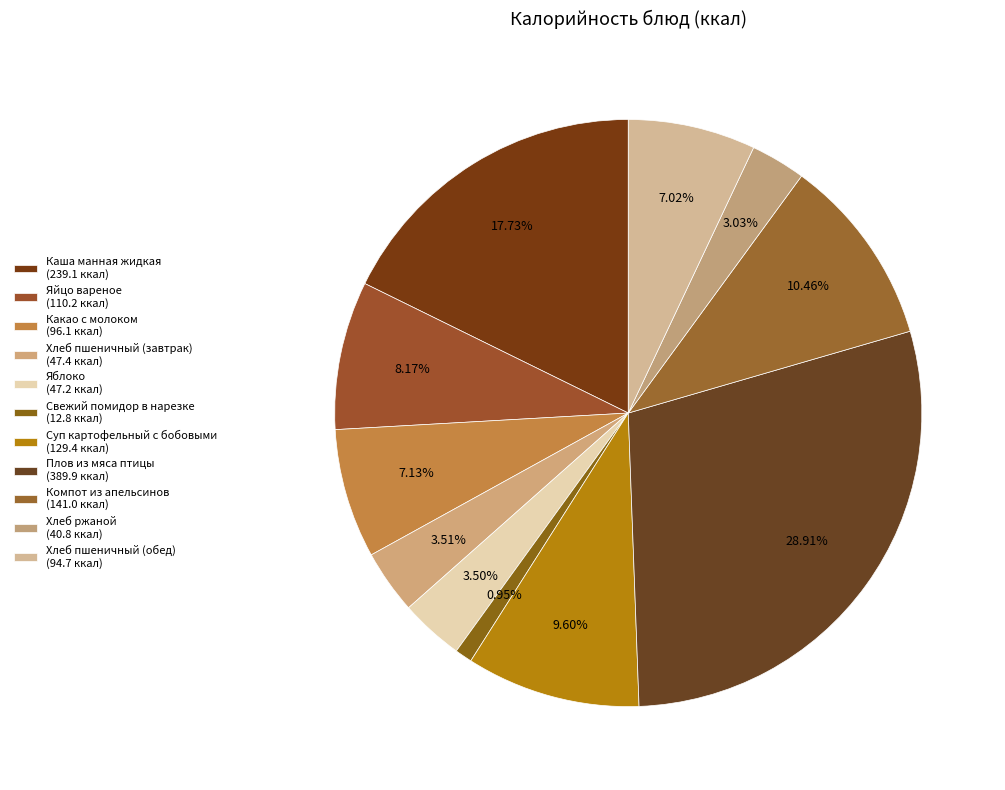

Which category has the smallest portion of the pie?

Свежий помидор в нарезке